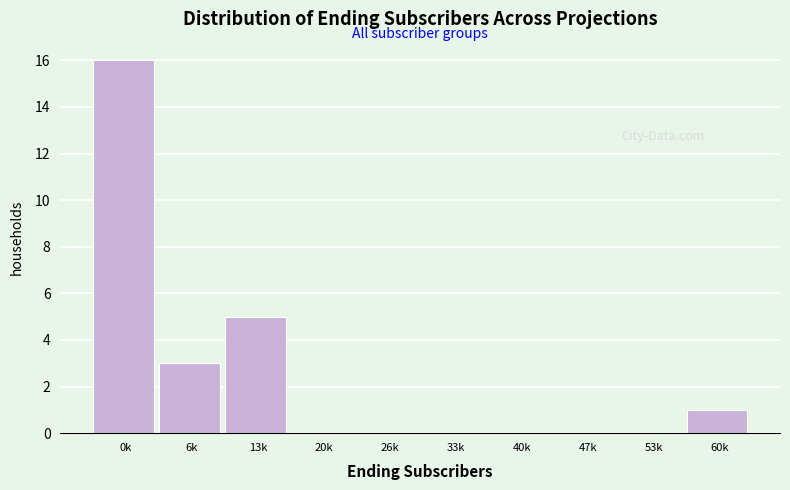

Reading left to right, what are all the values shown in this chart?

0k=16	6k=3	13k=5	20k=0	26k=0	33k=0	40k=0	47k=0	53k=0	60k=1